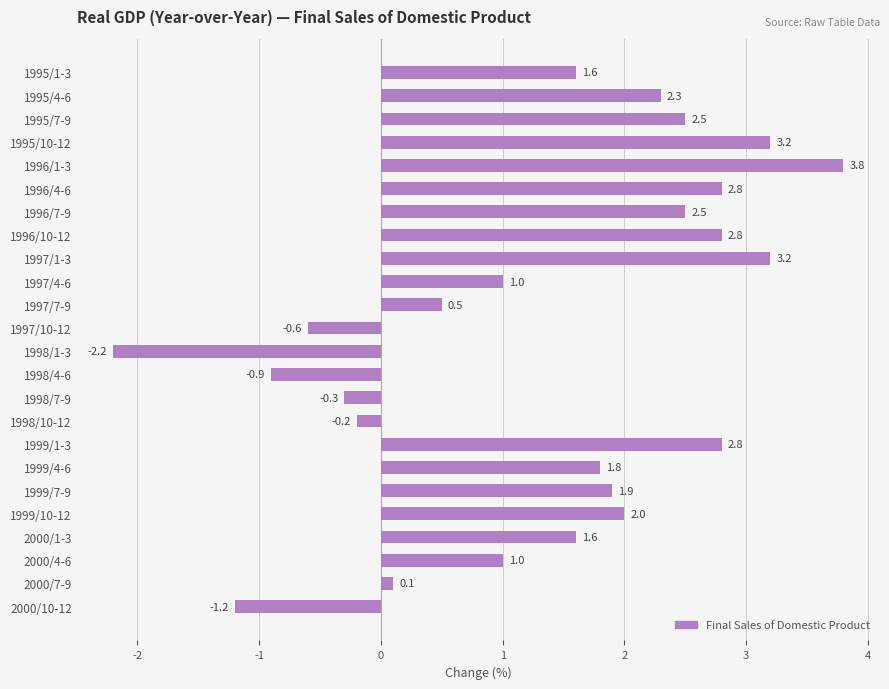

At which label is the value closest to 0?

2000/7-9